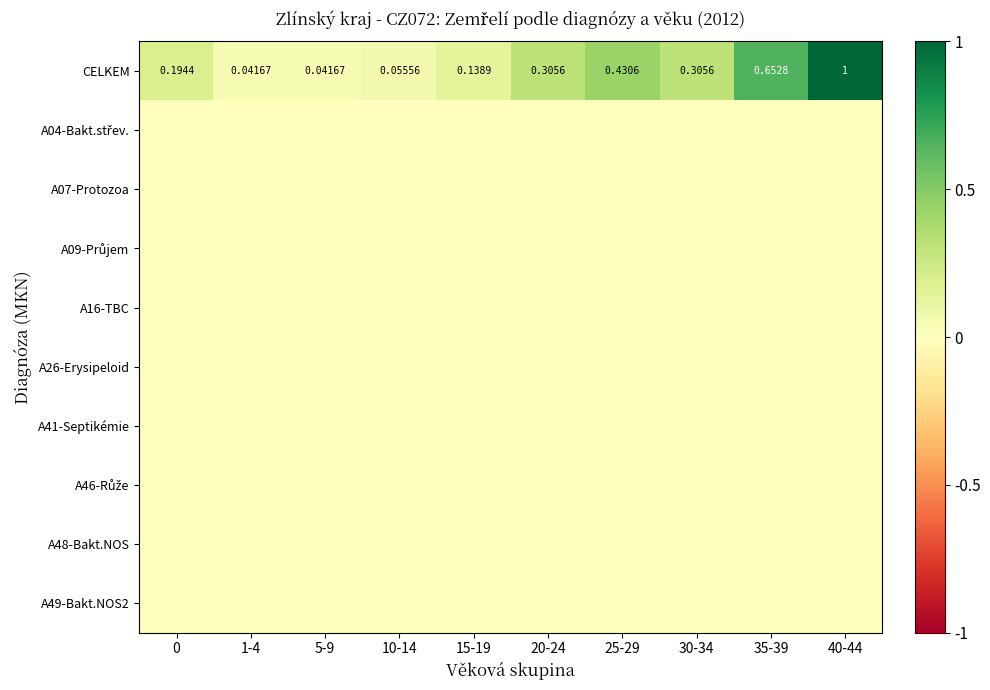

What is the total value across all series at 35-39?

0.7